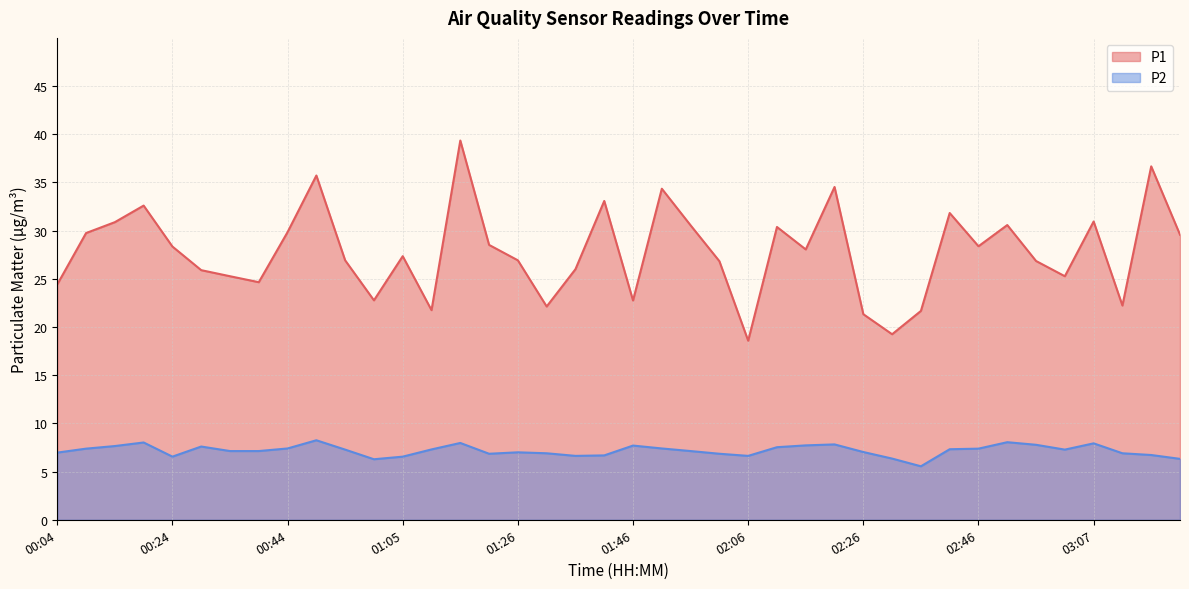

What are all the series names shown in the legend?

P1, P2